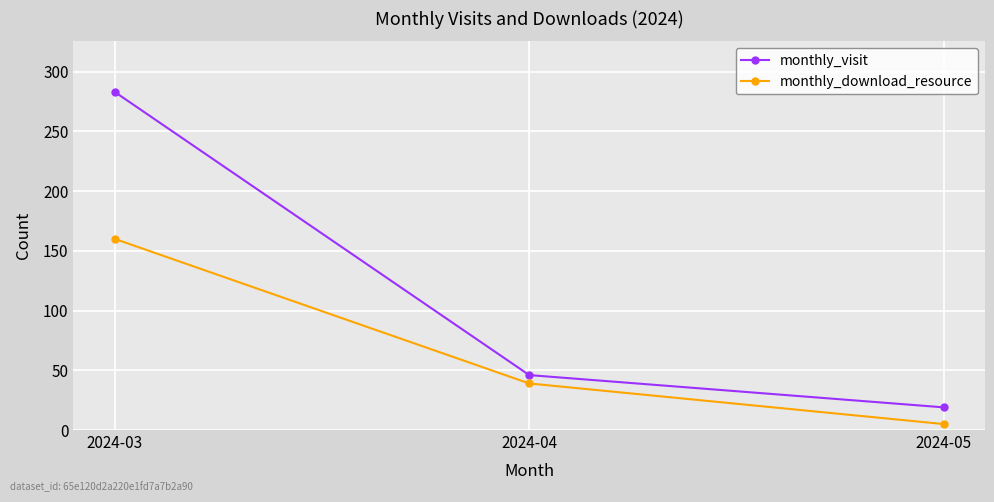

At how many categories does at least one series exceed 204?

1